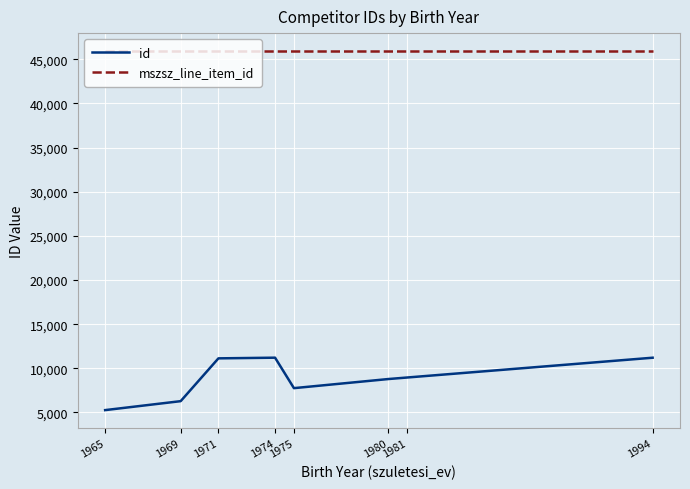

What is the difference between the highest and lowest values at 1974?

34729